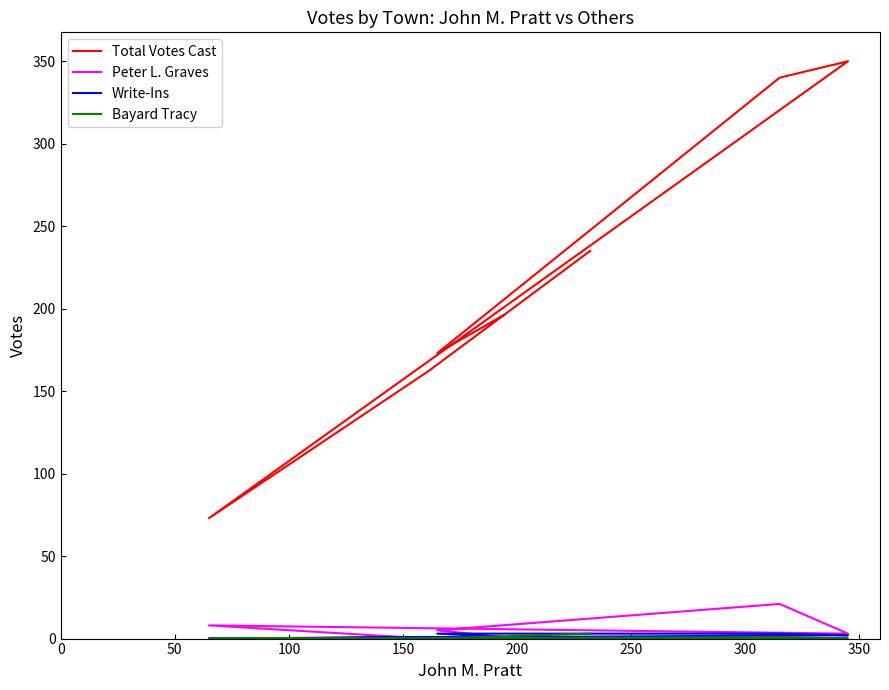

Is it true that Peter L. Graves equals 1 at 150?

False